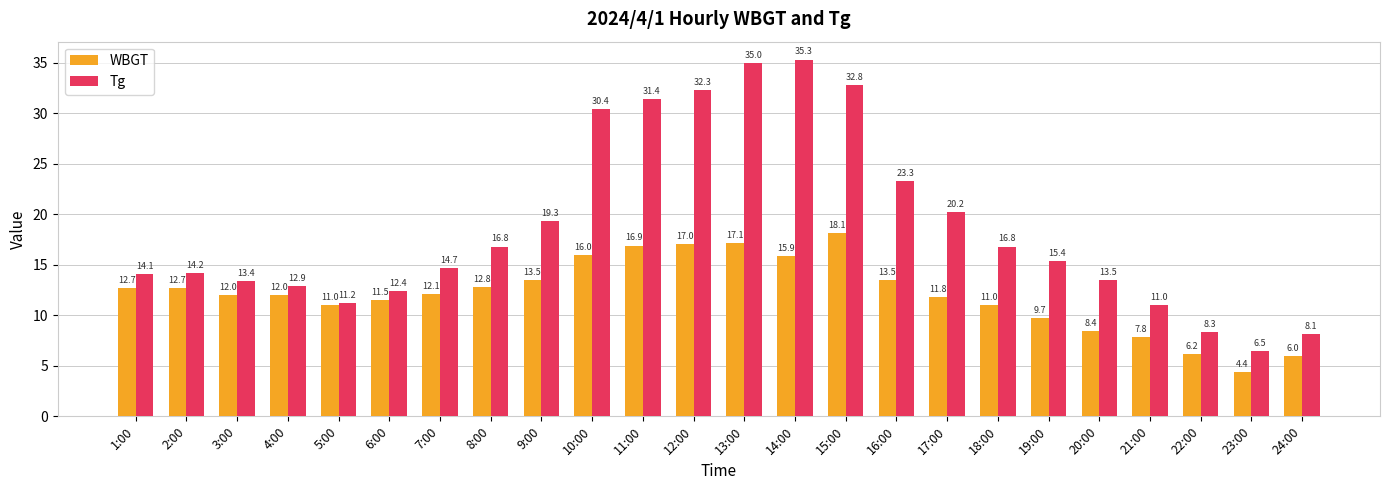

Reading right to left, extract all data points from this chart.

WBGT: 6.0	4.4	6.2	7.8	8.4	9.7	11.0	11.8	13.5	18.1	15.9	17.1	17.0	16.9	16.0	13.5	12.8	12.1	11.5	11.0	12.0	12.0	12.7	12.7
Tg: 8.1	6.5	8.3	11.0	13.5	15.4	16.8	20.2	23.3	32.8	35.3	35.0	32.3	31.4	30.4	19.3	16.8	14.7	12.4	11.2	12.9	13.4	14.2	14.1